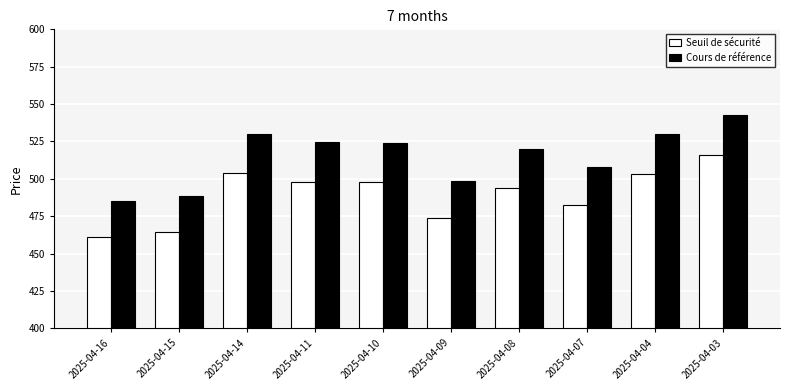

Is it true that Seuil de sécurité equals 515.8 at 2025-04-03?

True